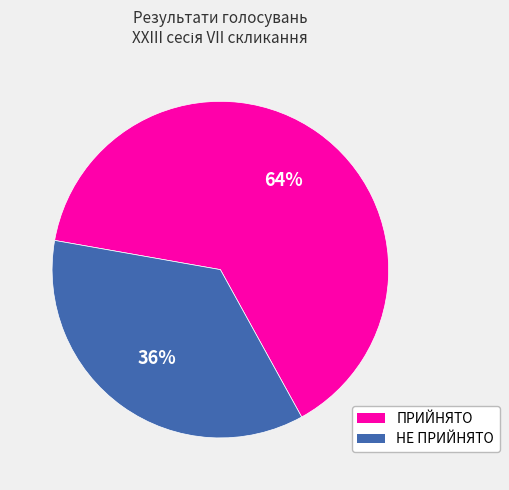

Which category has the biggest portion of the pie?

ПРИЙНЯТО